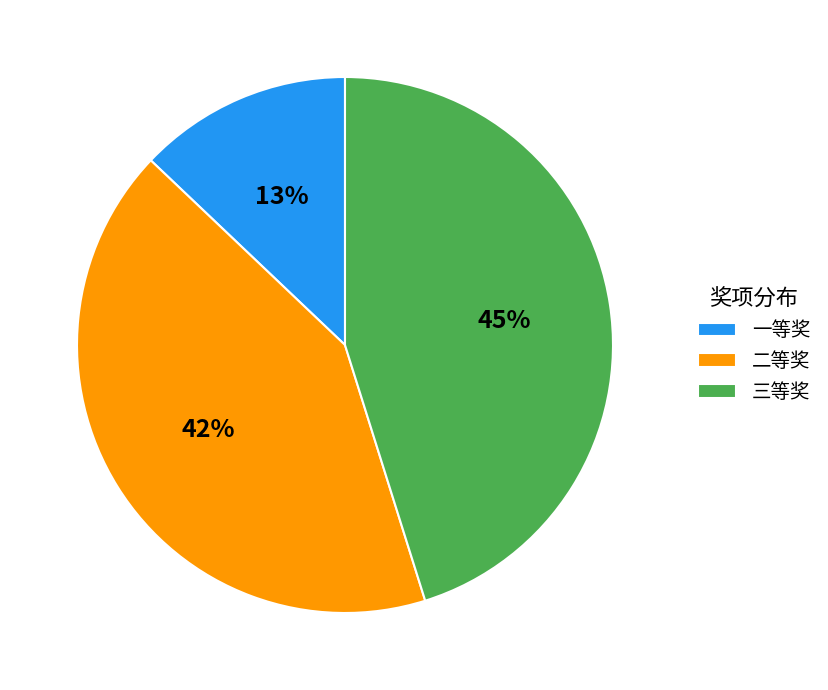

Does 一等奖 represent more than half of the total?

No